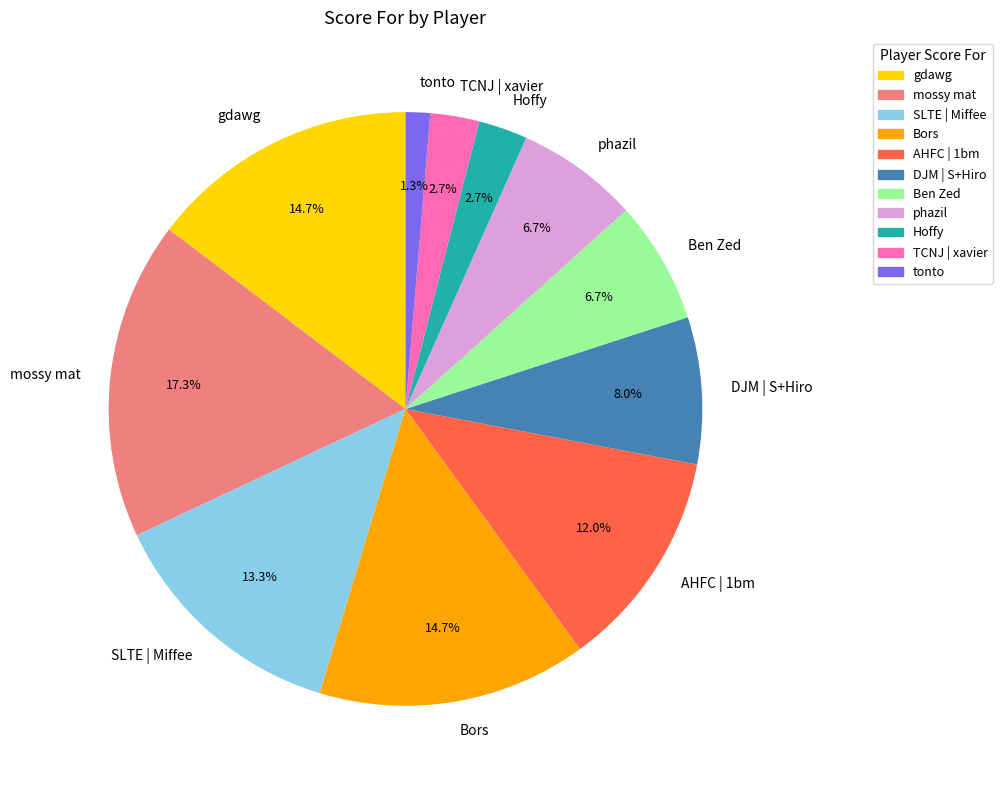

Which slice is the smallest?

tonto